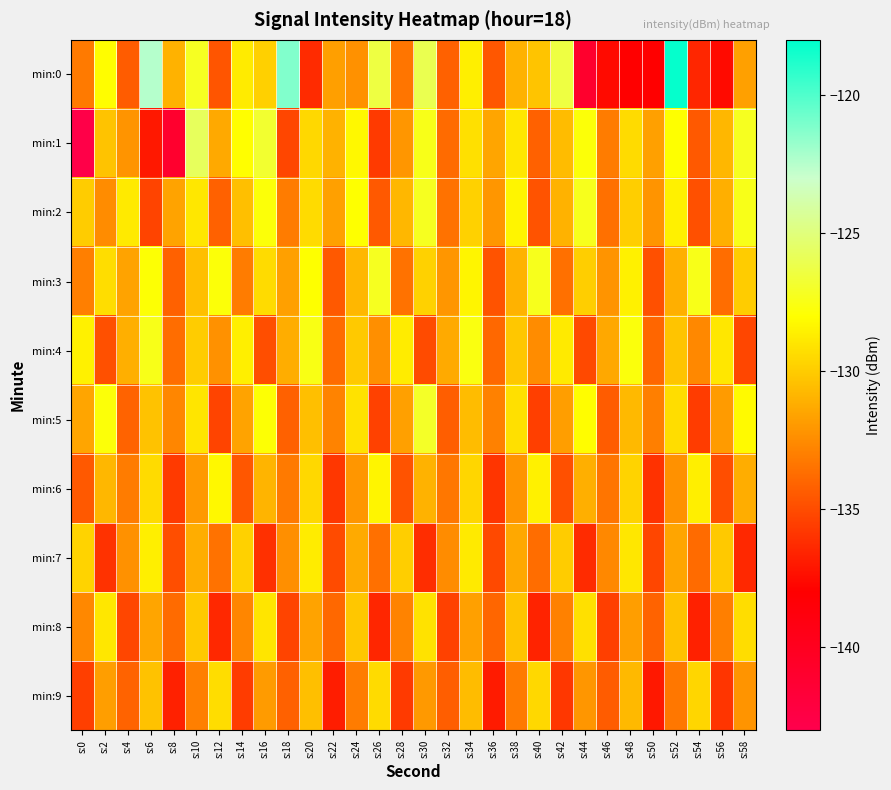

Rank the series by their maximum value, from lowest to highest.

min:9, min:8, min:7, min:6, min:4, min:2, min:3, min:5, min:1, min:0